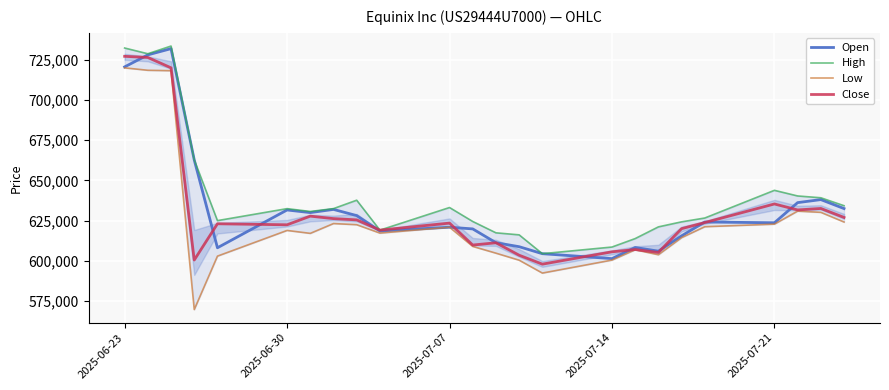

What is the lowest value of the Open series?

601301